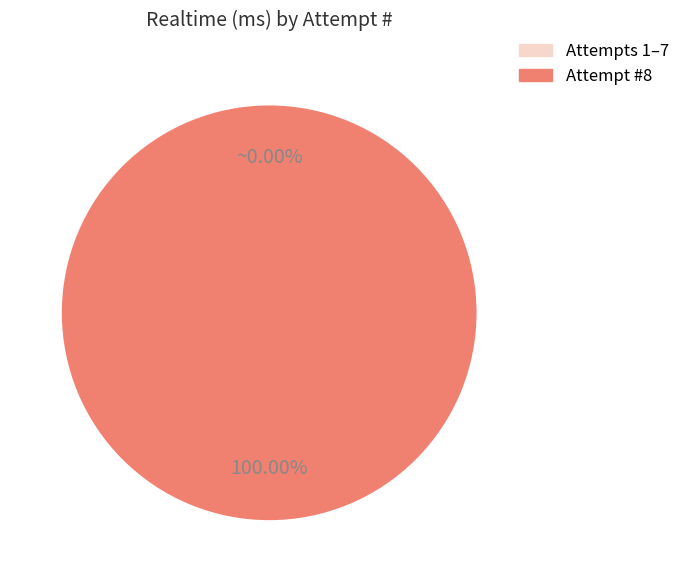

The 3 slice represents 1% of the pie. True or false?

False